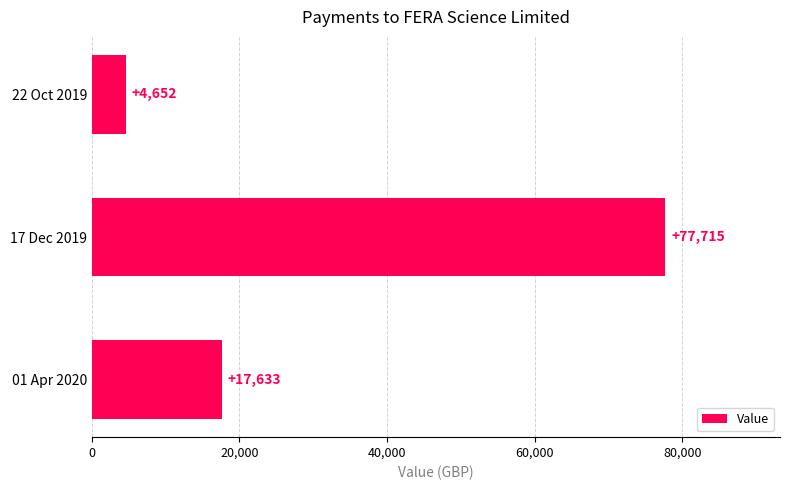

Rank the categories by value from lowest to highest.

22 Oct 2019, 01 Apr 2020, 17 Dec 2019